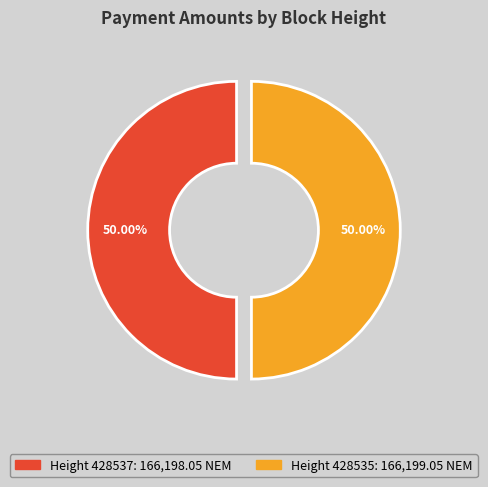

Count the number of slices in the pie.

2